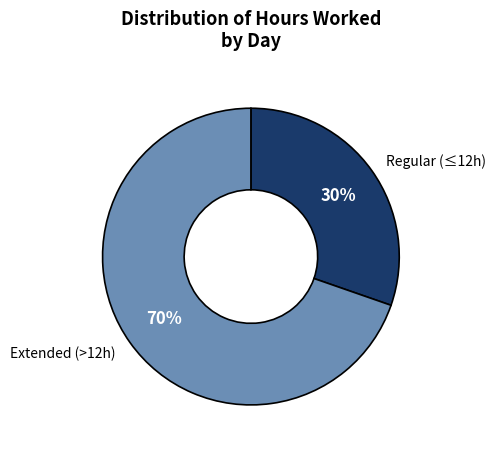

Is there a majority slice in this chart?

Yes